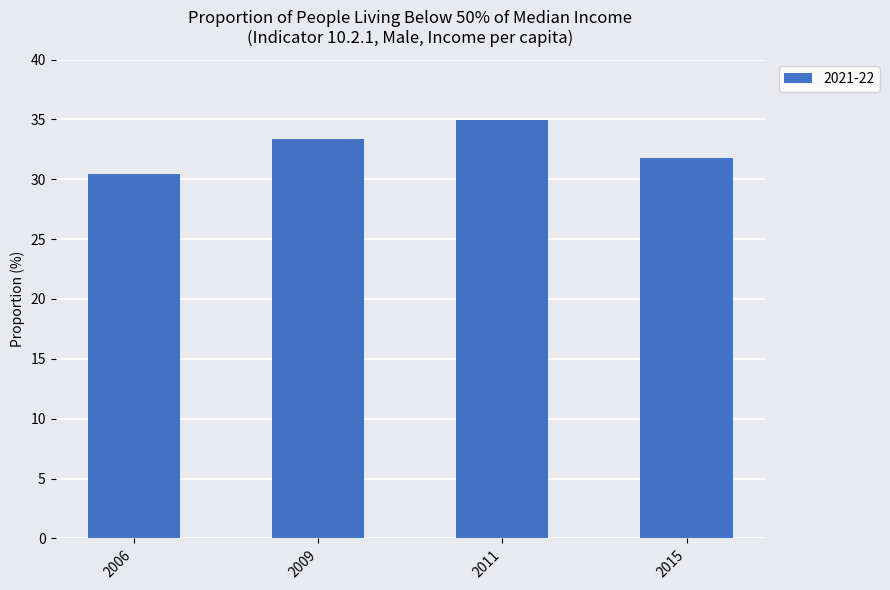

What value does the data have at 2006?

30.5